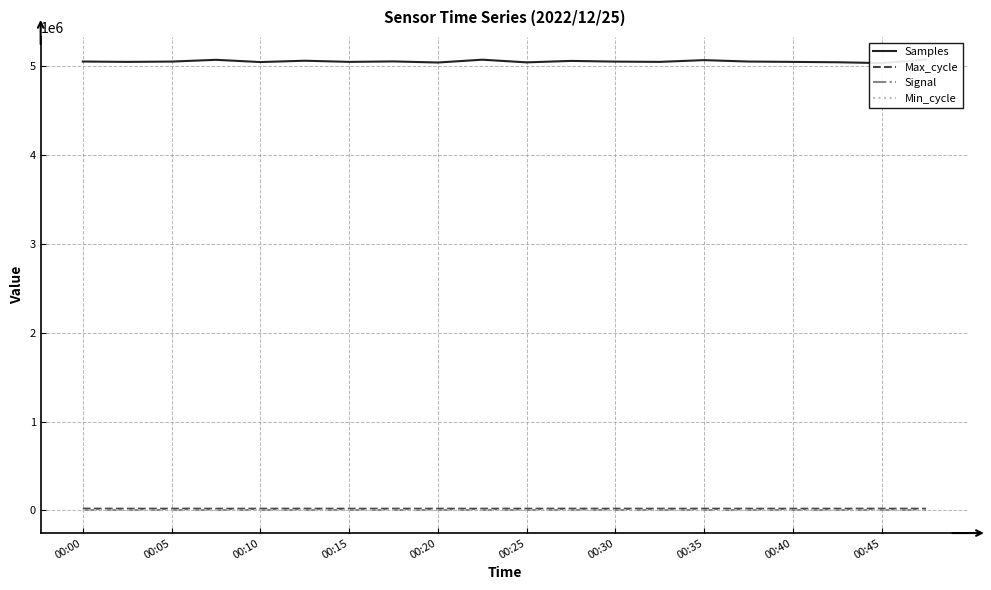

Where does the Signal series first go above -84?

00:00